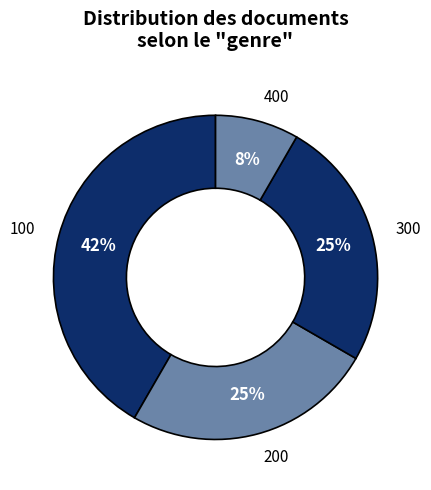

Which has a higher value, 400 or 300?

300